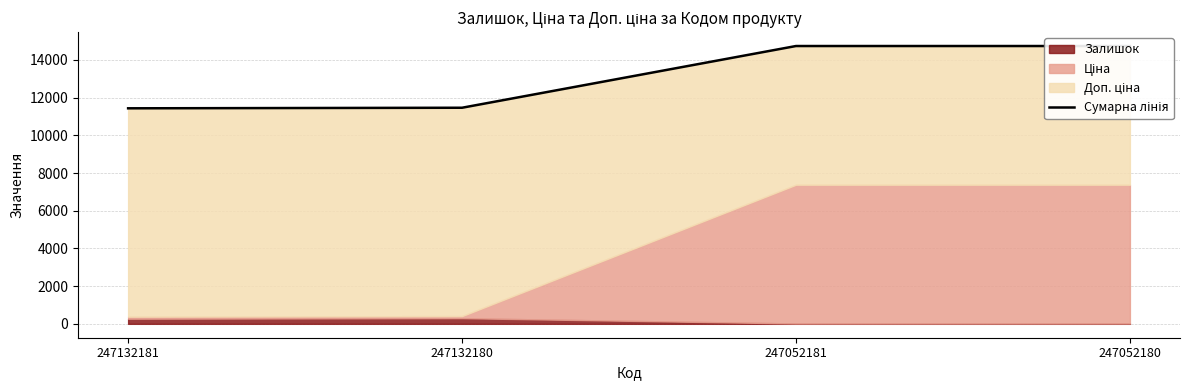

What is the approximate value at 247132181?

11435.5